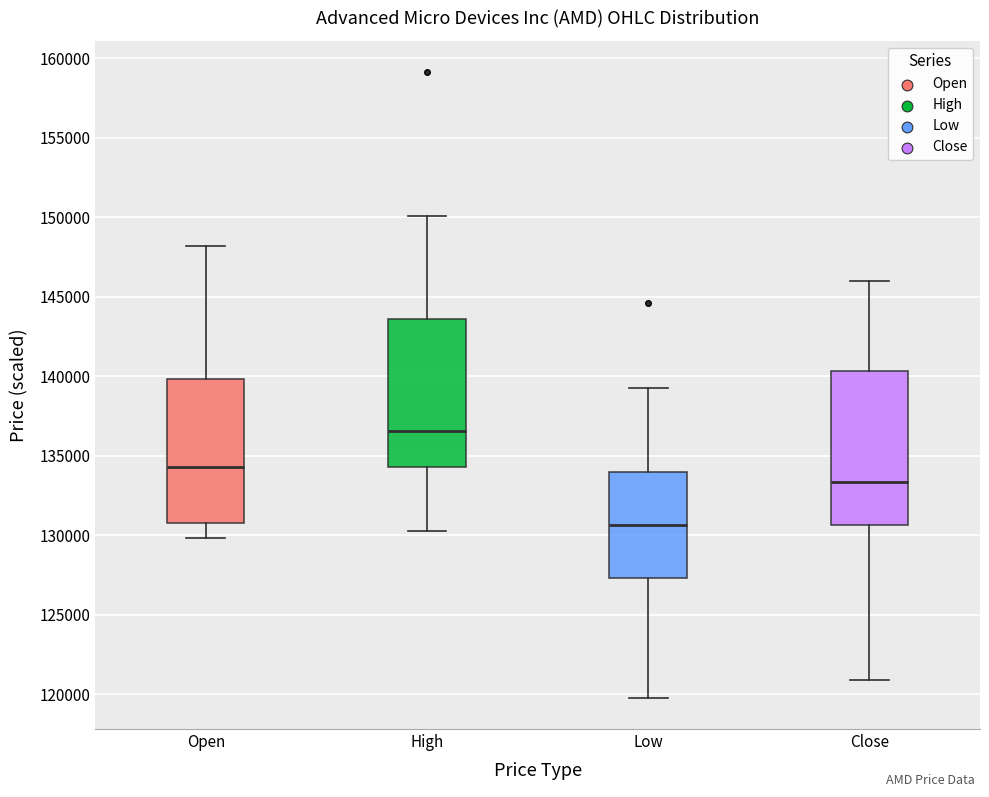

Which box has the highest median line?

High